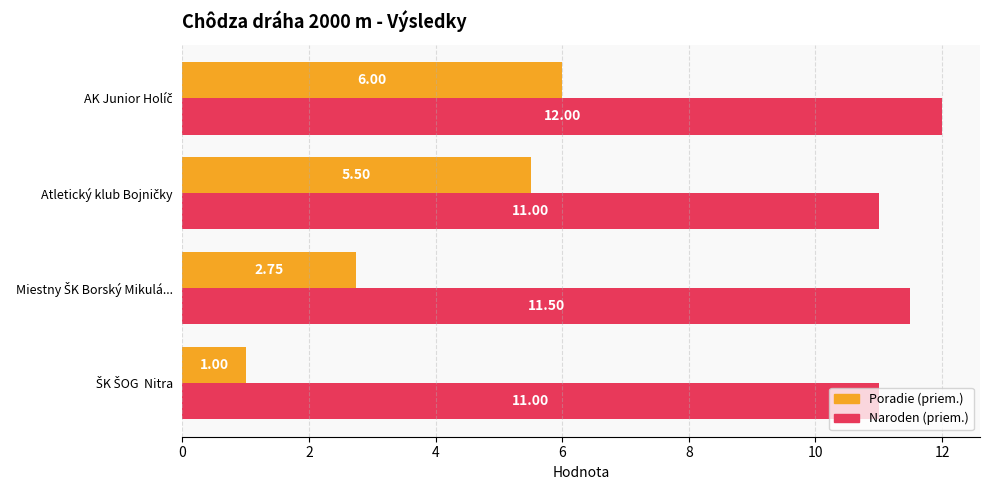

What is the highest value of the Poradie (priem.) series?

6.0